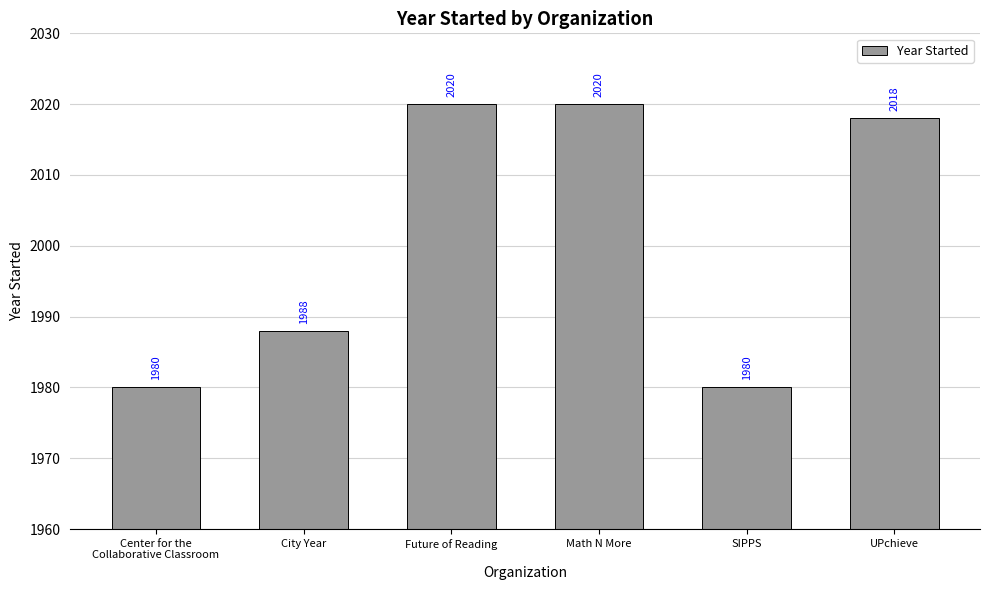

Reading left to right, transcribe all the data shown in this chart.

Center for the
Collaborative Classroom=1980	City Year=1988	Future of Reading=2020	Math N More=2020	SIPPS=1980	UPchieve=2018